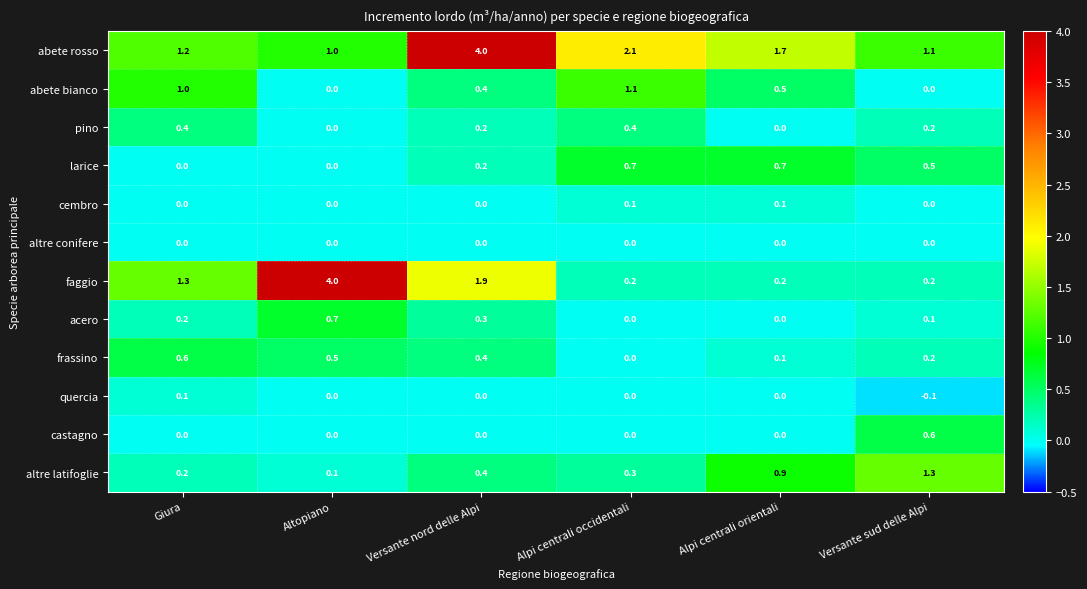

What is the difference between the acero values at Altopiano and Versante sud delle Alpi?

0.6